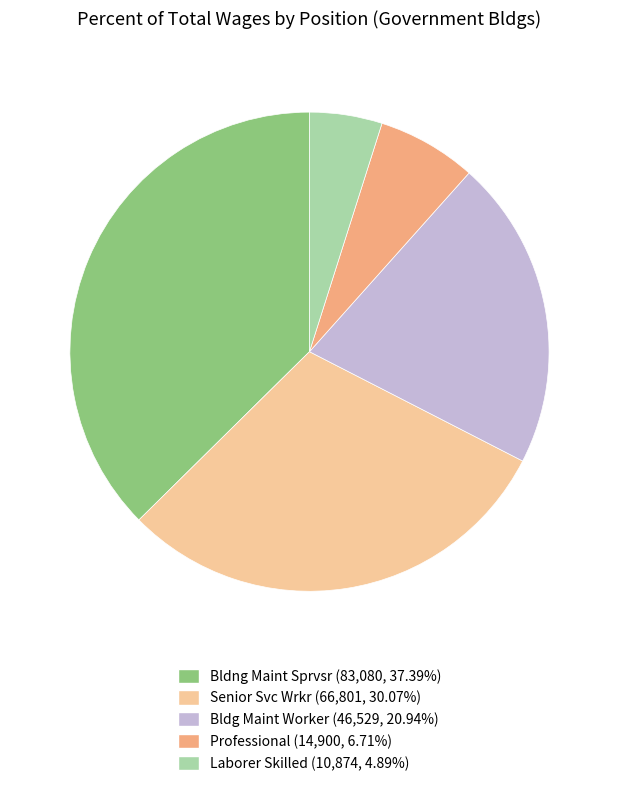

Rank the categories by value from highest to lowest.

Bldng Maint Sprvsr, Senior Svc Wrkr, Bldg Maint Worker, Professional, Laborer Skilled